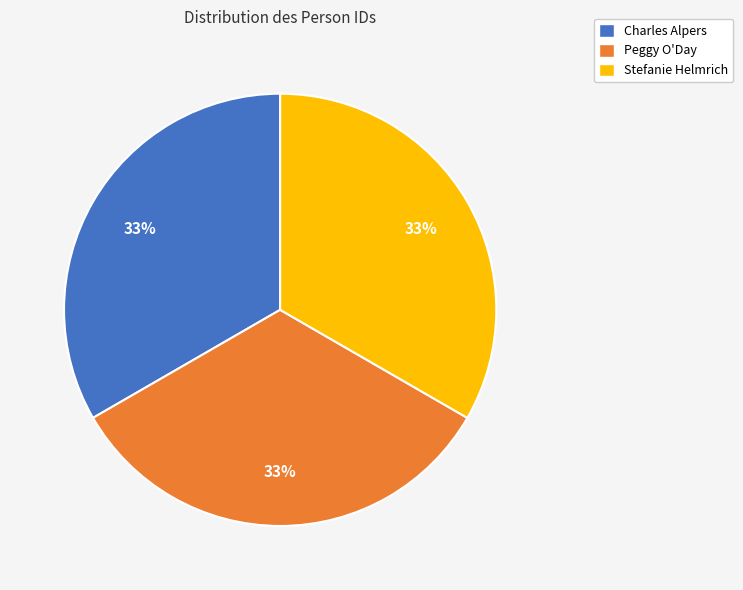

Does Stefanie Helmrich account for over 50% of the chart?

No